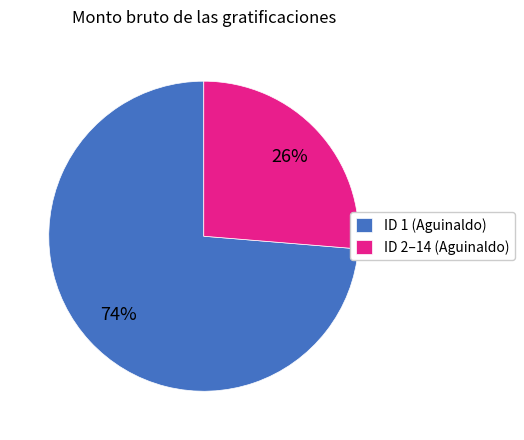

To the nearest percent, what is the combined percentage of ID 1 (Aguinaldo) and ID 2–14 (Aguinaldo)?

100%